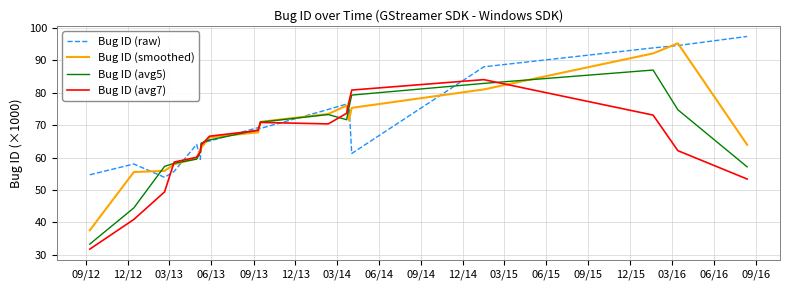

At how many categories does at least one series exceed 61?

14